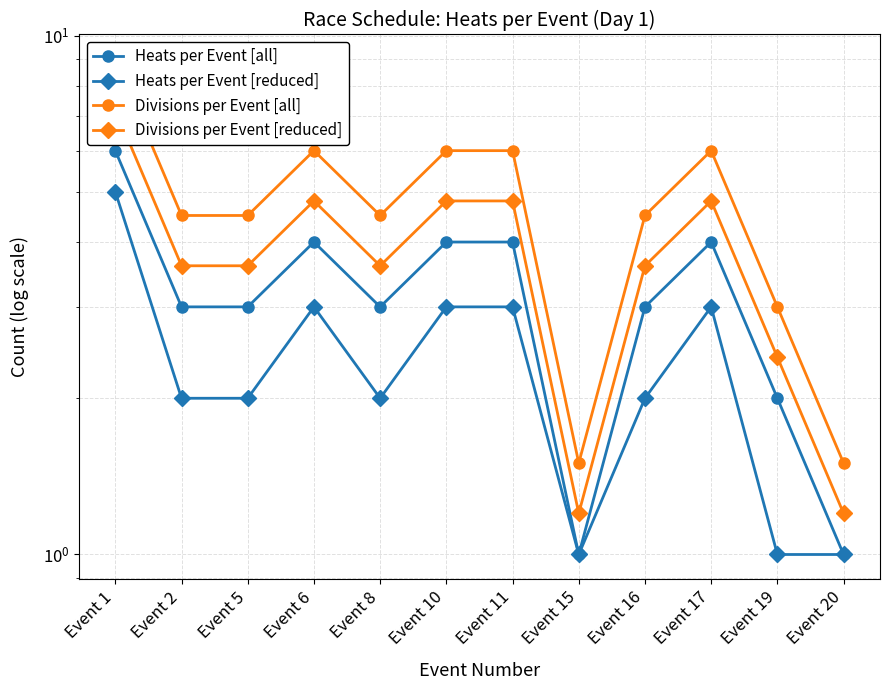

Which series has the largest total across all categories?

Divisions per Event [all]